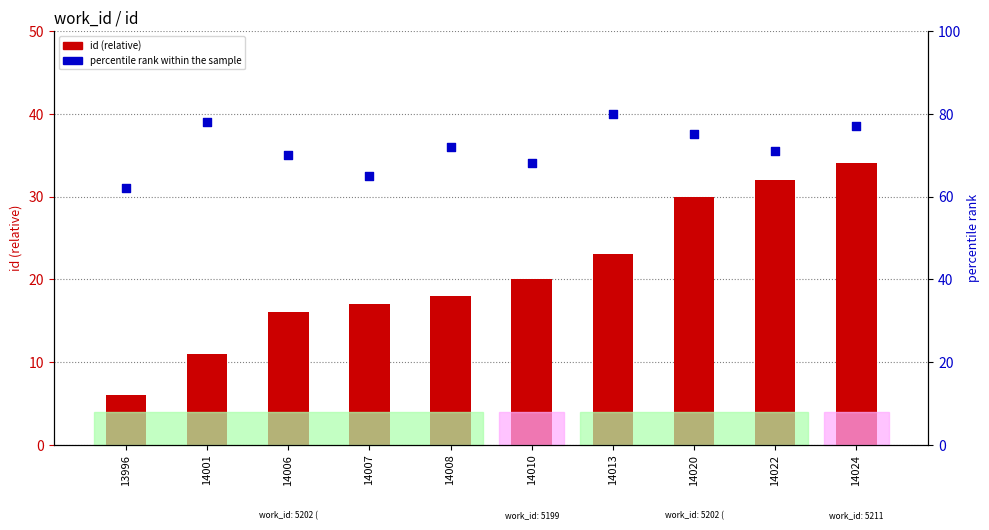

Which series reaches the minimum Y coordinate?

id (relative)